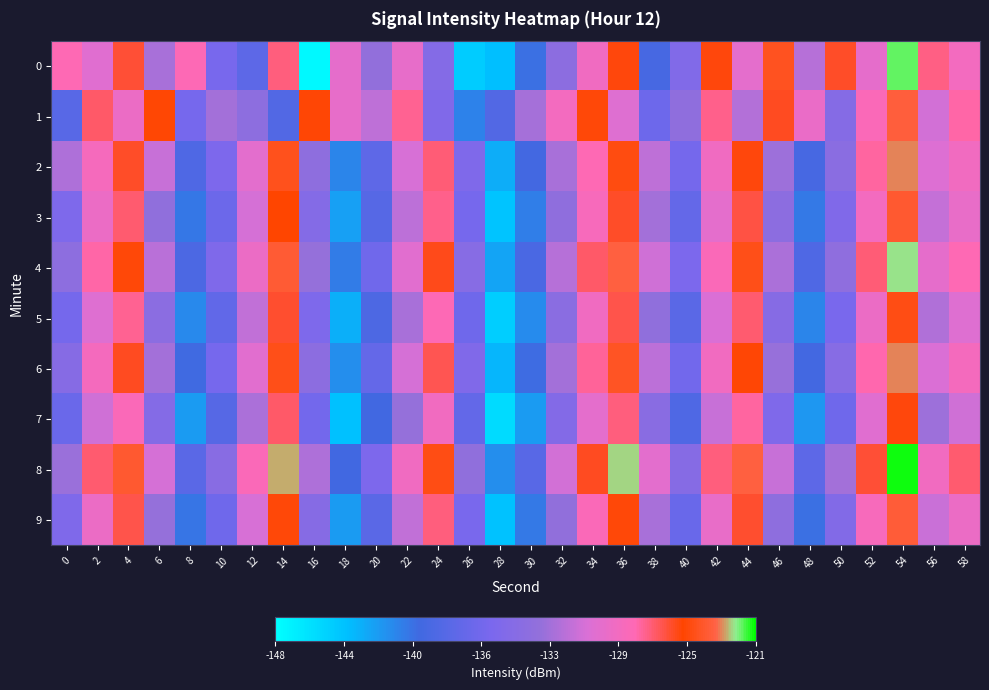

Rank the series at 52 from highest to lowest value.

8, 4, 2, 6, 1, 9, 3, 5, 0, 7